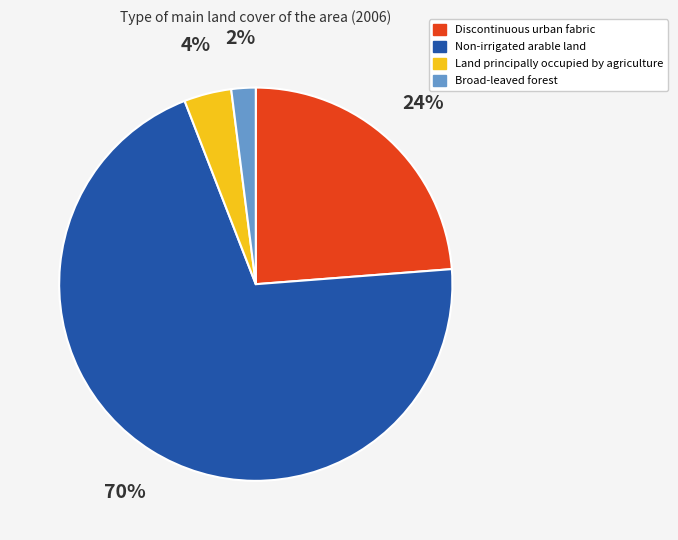

How many segments does this pie chart have?

4